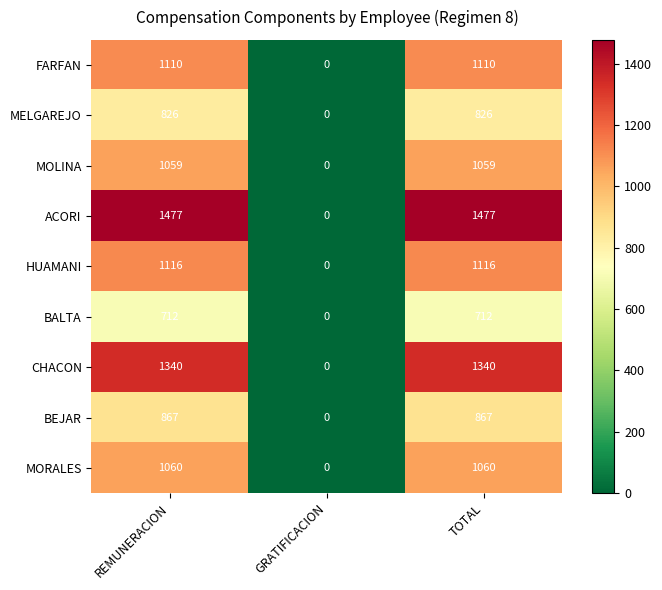

Rank the series by their maximum value, from lowest to highest.

BALTA, MELGAREJO, BEJAR, MOLINA, MORALES, FARFAN, HUAMANI, CHACON, ACORI